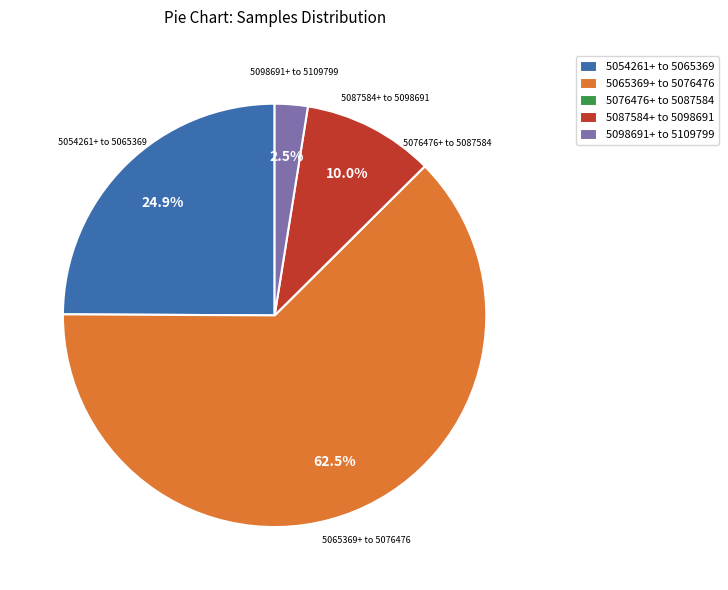

What is the ratio of the value at 5087584+ to 5098691 to the value at 5098691+ to 5109799?

4.0